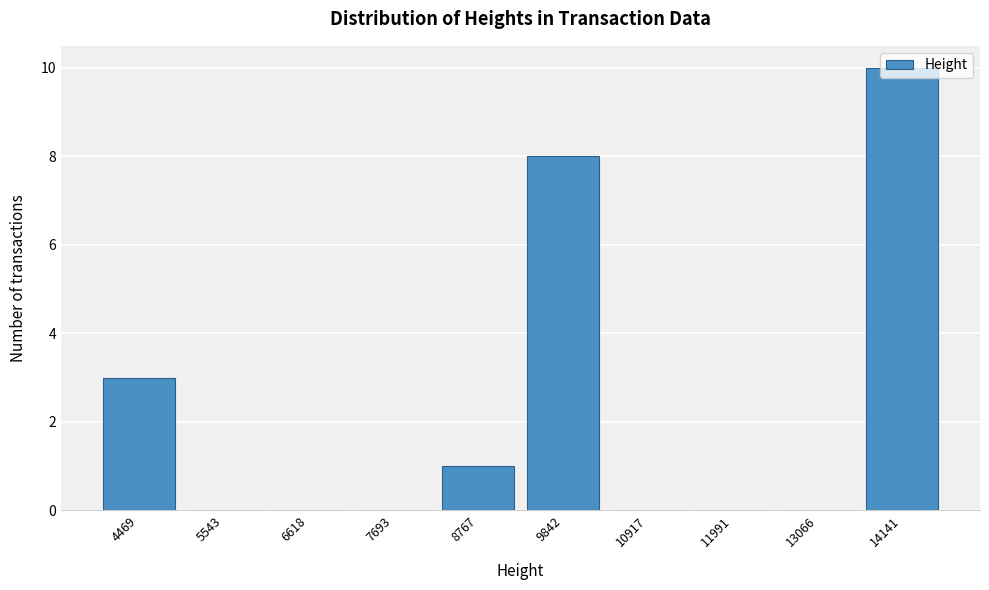

Where is the data nearest to the value 5?

4469